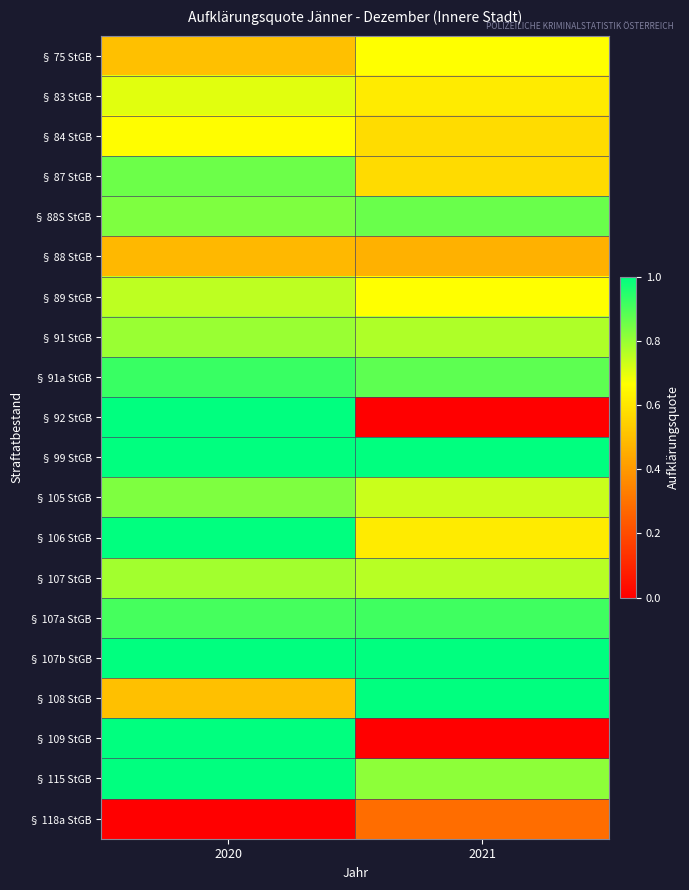

Reading left to right, list all the values displayed in this chart.

§ 75 StGB: 2020=0.5	2021=0.7
§ 83 StGB: 2020=0.7	2021=0.6
§ 84 StGB: 2020=0.7	2021=0.6
§ 87 StGB: 2020=0.9	2021=0.6
§ 88S StGB: 2020=0.8	2021=0.9
§ 88 StGB: 2020=0.5	2021=0.5
§ 89 StGB: 2020=0.8	2021=0.7
§ 91 StGB: 2020=0.8	2021=0.8
§ 91a StGB: 2020=0.9	2021=0.9
§ 92 StGB: 2020=1.0	2021=0.0
§ 99 StGB: 2020=1.0	2021=1.0
§ 105 StGB: 2020=0.8	2021=0.7
§ 106 StGB: 2020=1.0	2021=0.6
§ 107 StGB: 2020=0.8	2021=0.8
§ 107a StGB: 2020=0.9	2021=0.9
§ 107b StGB: 2020=1.0	2021=1.0
§ 108 StGB: 2020=0.5	2021=1.0
§ 109 StGB: 2020=1.0	2021=0.0
§ 115 StGB: 2020=1.0	2021=0.8
§ 118a StGB: 2020=0.0	2021=0.3